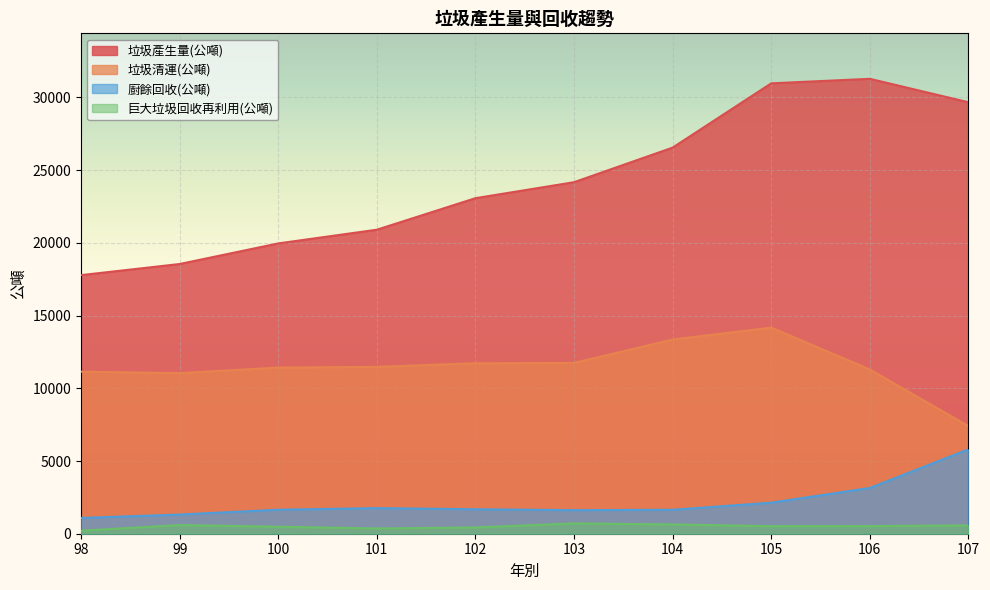

What is the maximum value shown in the chart?

31282